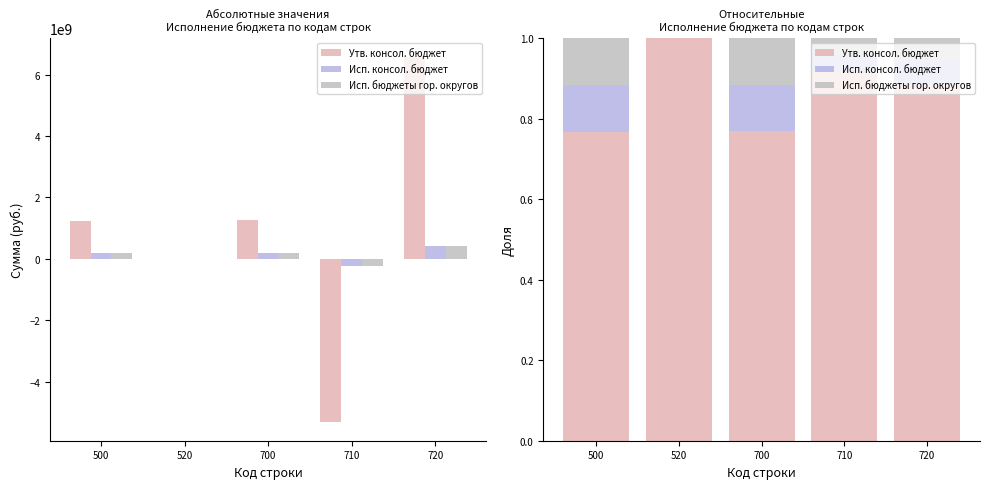

Reading left to right, what are all the values shown in this chart?

Утв. консол. бюджет: 500=0.8	520=1.0	700=0.8	710=0.9	720=0.9
Исп. консол. бюджет: 500=0.1	520=0.0	700=0.1	710=0.0	720=0.1
Исп. бюджеты гор. округов: 500=0.1	520=0.0	700=0.1	710=0.0	720=0.1